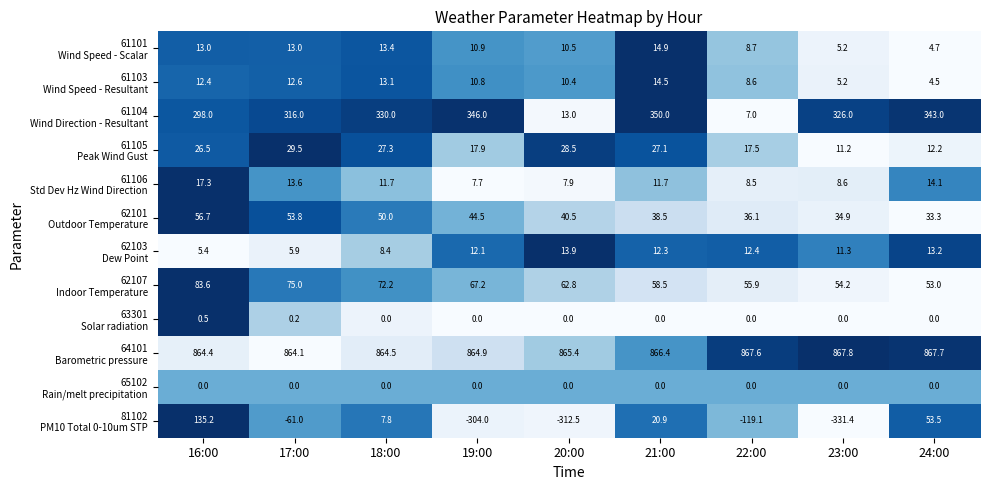

What is the spread (max minus min) of values at 18:00?

864.5